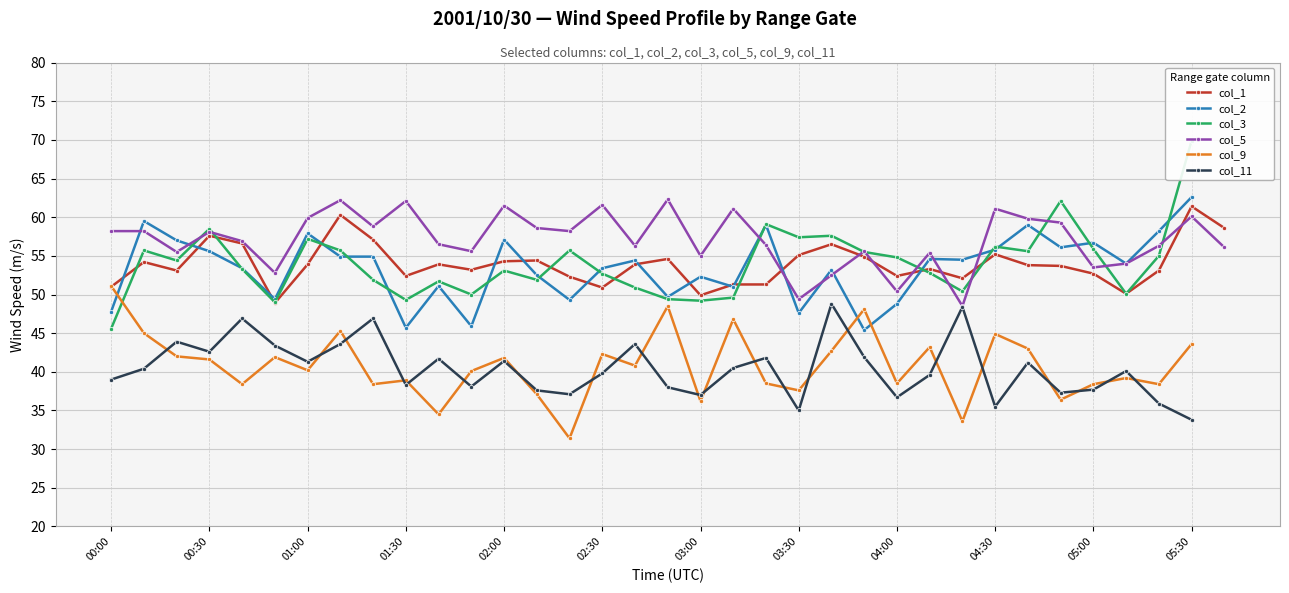

Rank the categories by col_5 value from lowest to highest.

26, 21, 24, 22, 02:30, 30, 31, 18, 25, 01:00, 05:30, 23, 34, 16, 32, 20, 05:00, 02:00, 01:30, 00:00, 00:30, 14, 13, 04:00, 29, 28, 03:00, 33, 19, 27, 12, 15, 04:30, 03:30, 17